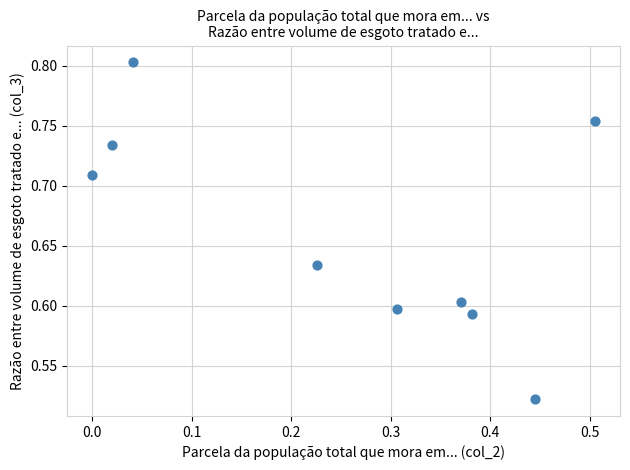

What is the range of Y values (max minus min)?

0.3